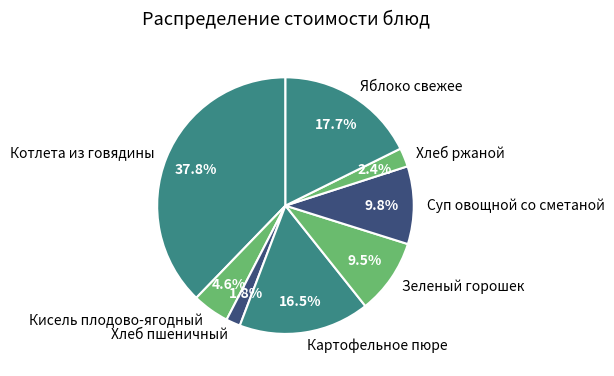

What percentage is the Хлеб ржаной slice, to the nearest percent?

2%